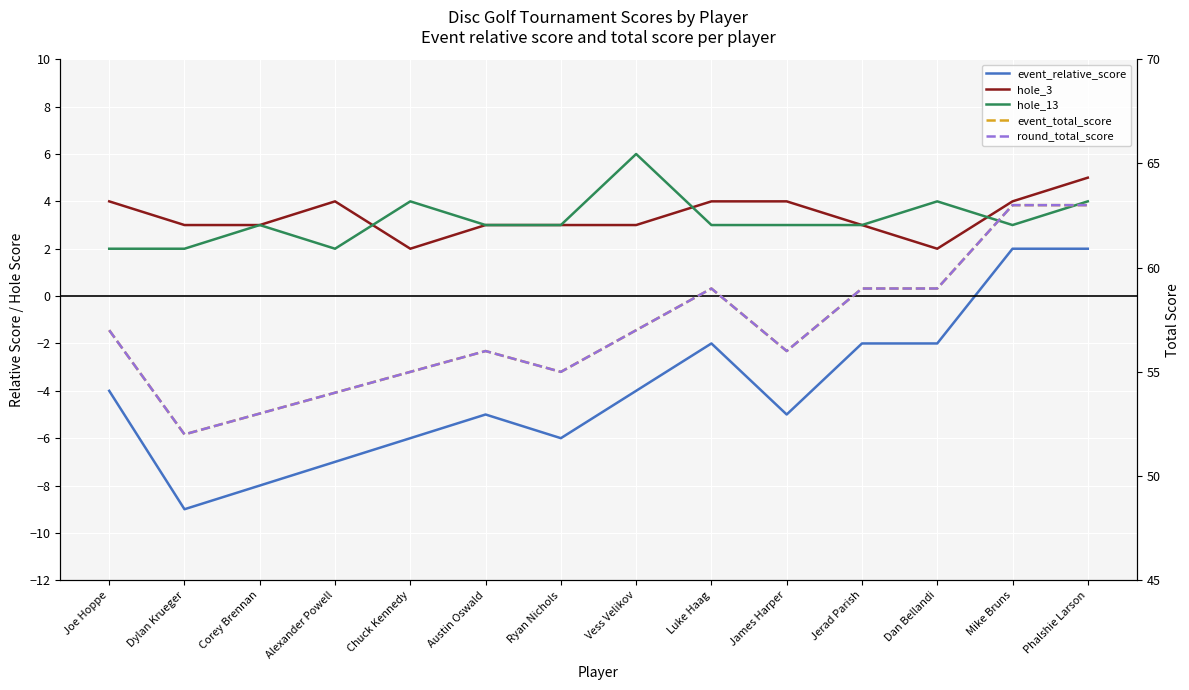

What is the sum of the event_total_score values at Alexander Powell and Mike Bruns?

117